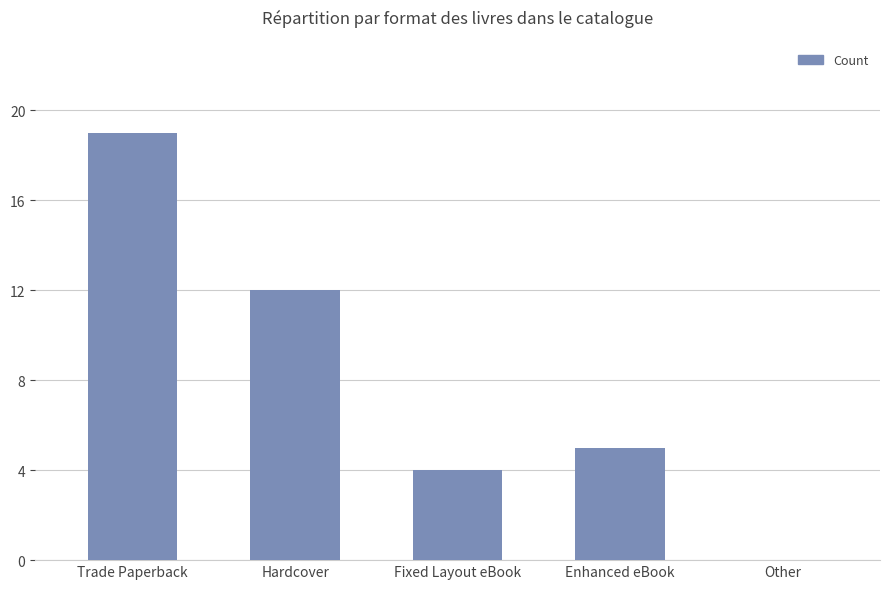

What is the average value?

8